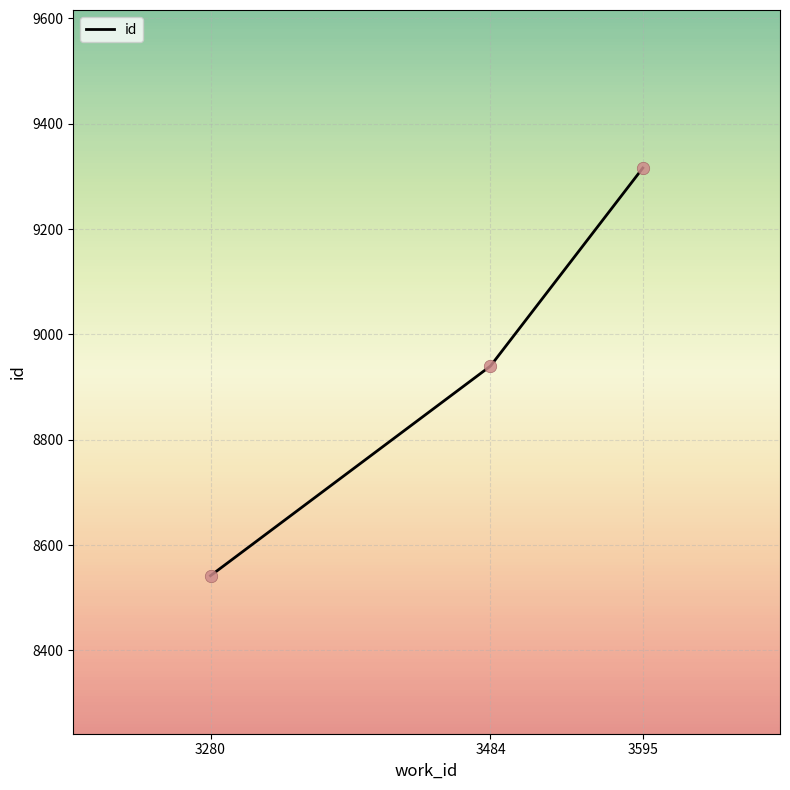

Approximately how many times larger is the value at 3280 compared to 3595?

0.9